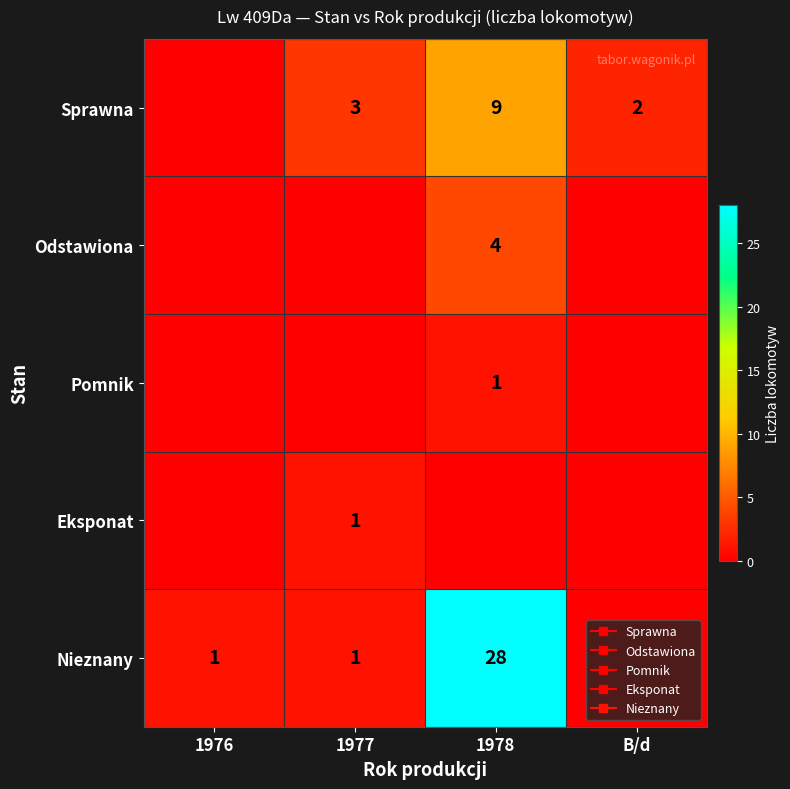

Where is Nieznany nearest to the value 14?

1976